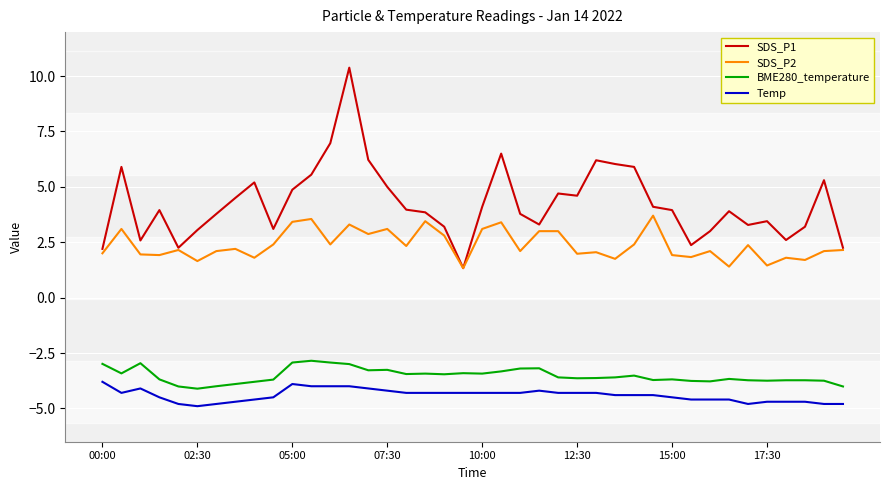

Rank the series by their maximum value, from highest to lowest.

SDS_P1, SDS_P2, BME280_temperature, Temp